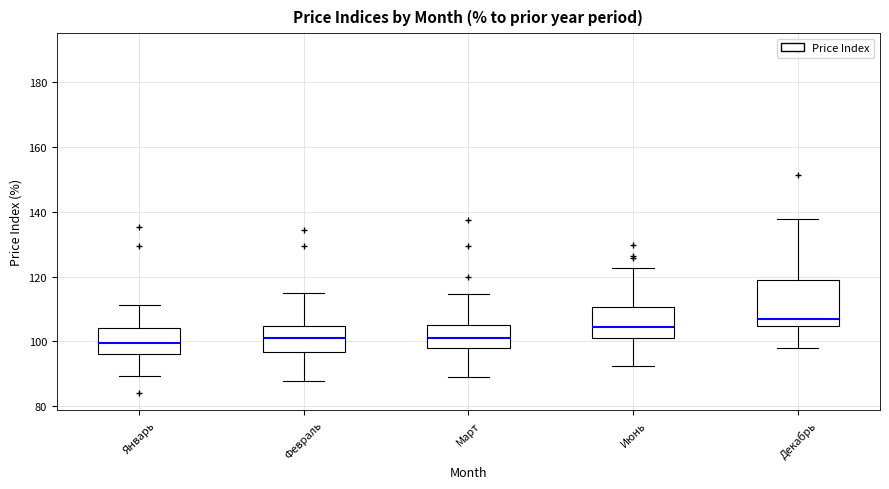

Where does the lower whisker of the box for Март end on the y-axis? The values are not printed on the chart, so give them approximately, as read against the axis.

90